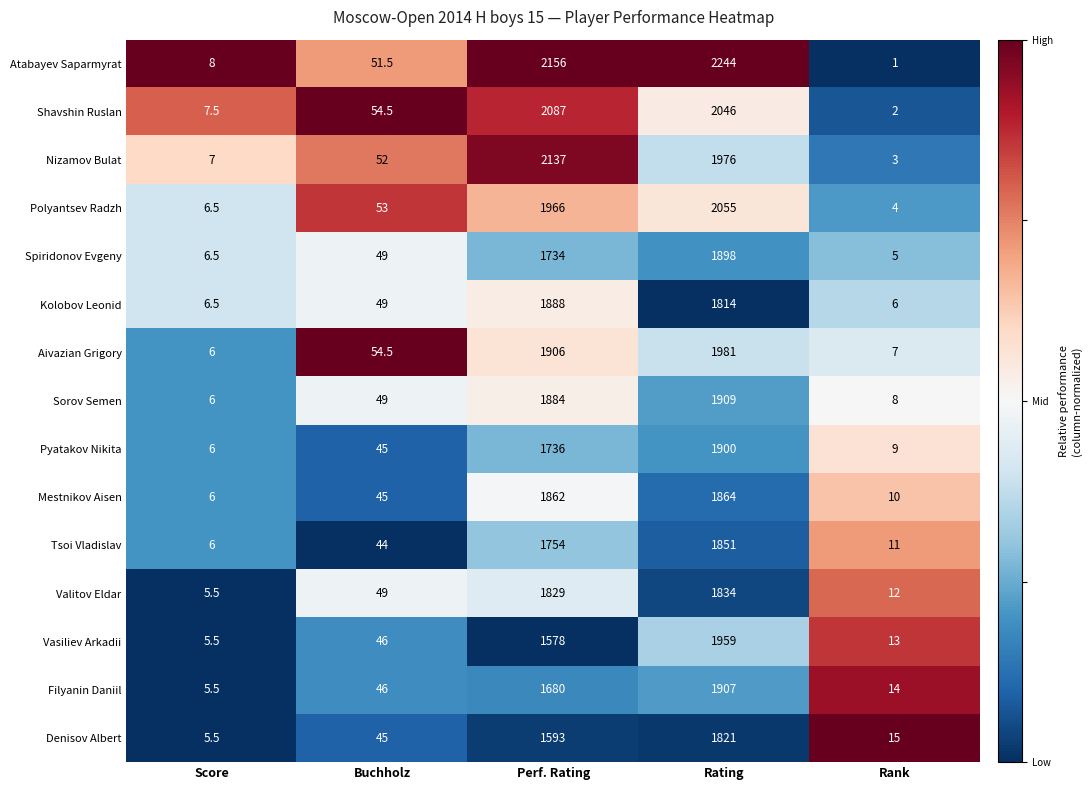

What is the approximate value of Vasiliev Arkadii at Perf. Rating?

1578.0